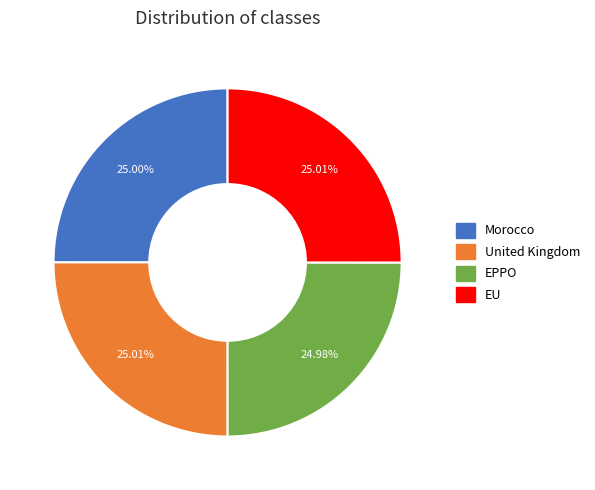

How many segments does this pie chart have?

4